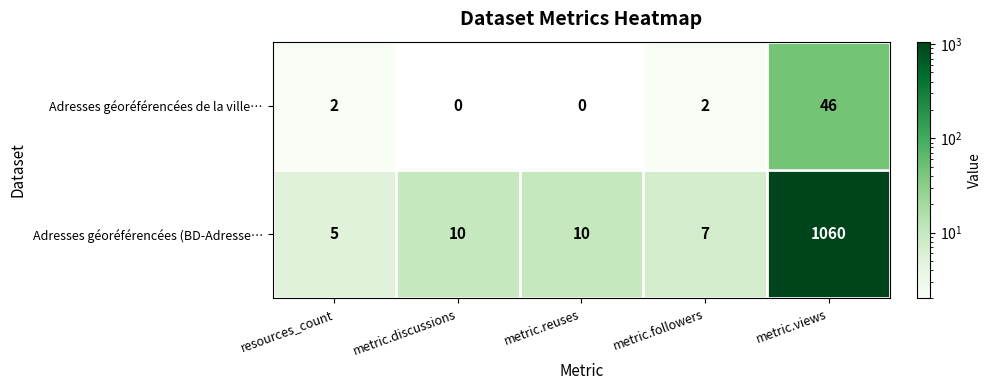

What is the difference between the maximum and minimum values in the Adresses géoréférencées de la ville… series?

46